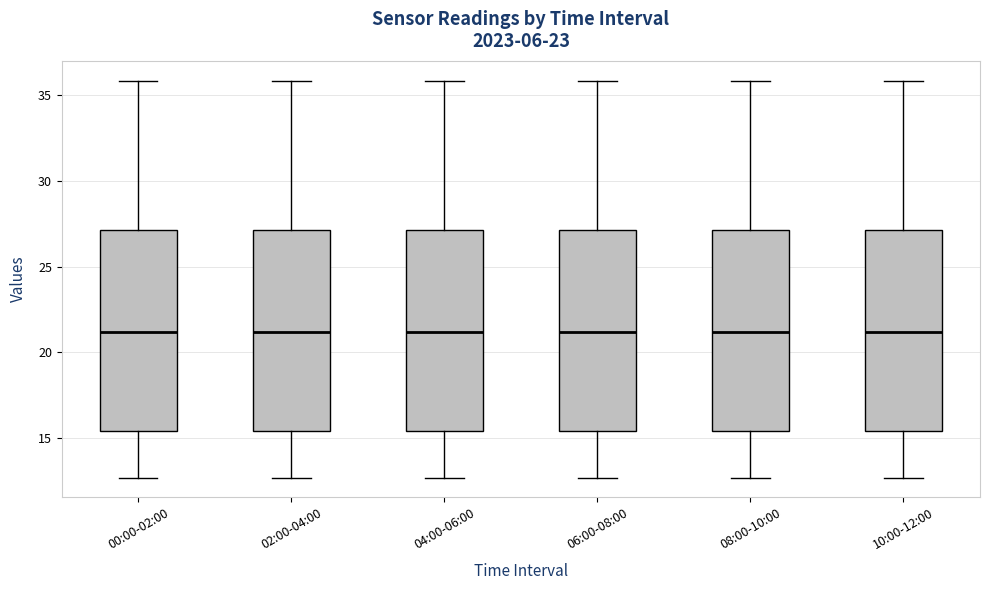

Reading left to right, transcribe this box plot: for each box, give where its median line is, the range the box spans, and where its two whiskers end, as read against the y-axis. The values are not printed on the chart, so give them approximately, as read against the axis.

00:00-02:00: median 21.0, box 15.5 to 27.0, whiskers 12.5 to 36.0
02:00-04:00: median 21.0, box 15.5 to 27.0, whiskers 12.5 to 36.0
04:00-06:00: median 21.0, box 15.5 to 27.0, whiskers 12.5 to 36.0
06:00-08:00: median 21.0, box 15.5 to 27.0, whiskers 12.5 to 36.0
08:00-10:00: median 21.0, box 15.5 to 27.0, whiskers 12.5 to 36.0
10:00-12:00: median 21.0, box 15.5 to 27.0, whiskers 12.5 to 36.0